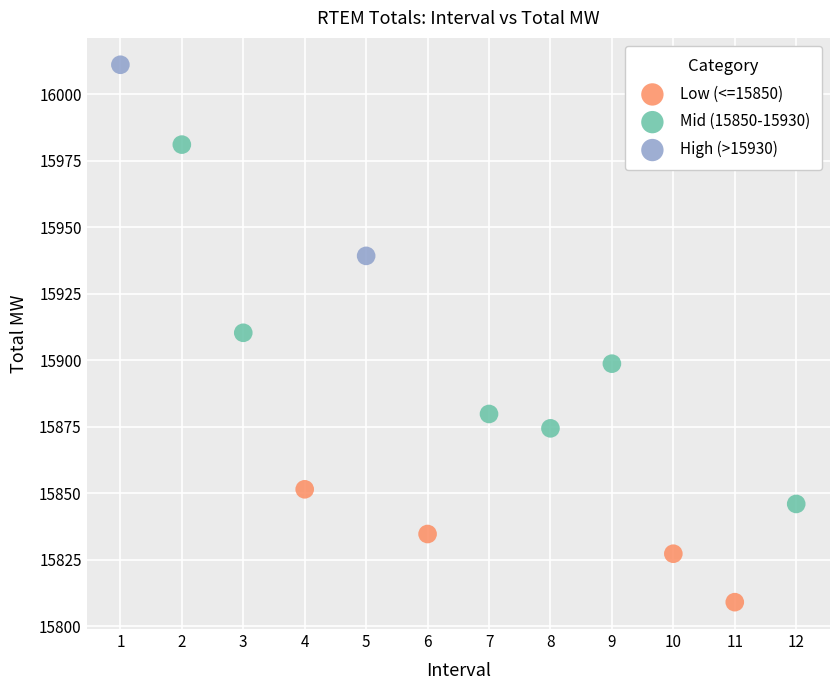

What are all the series names shown in the legend?

Low (<=15850), Mid (15850-15930), High (>15930)